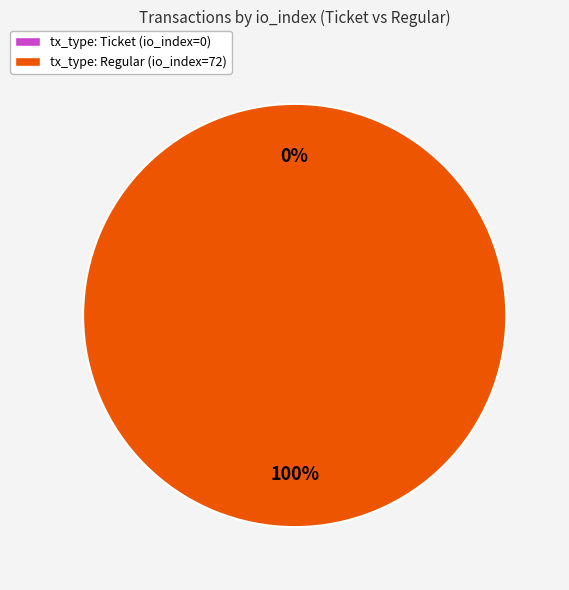

What is the change in value from tx_type: Ticket (io_index=0) to tx_type: Regular (io_index=72)?

+72